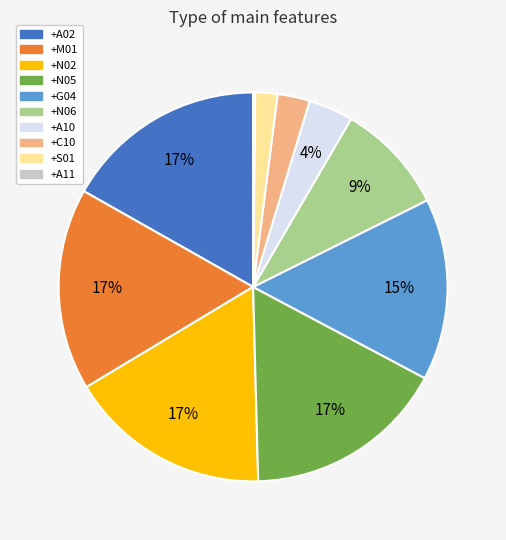

Do +G04 and +N05 together represent more than half of the pie?

No